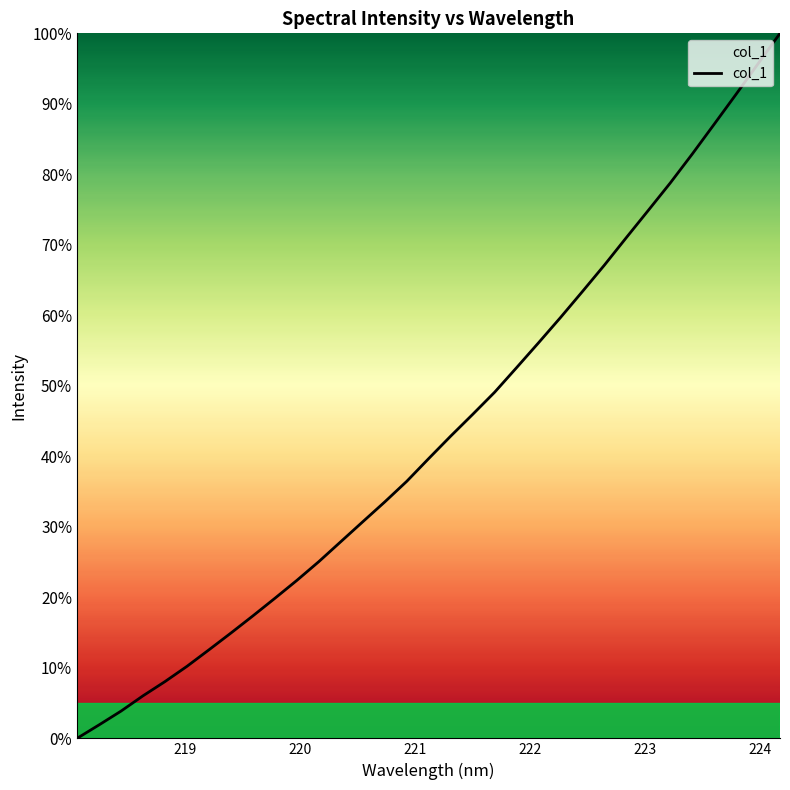

What is the difference between the maximum and minimum values?

100.0